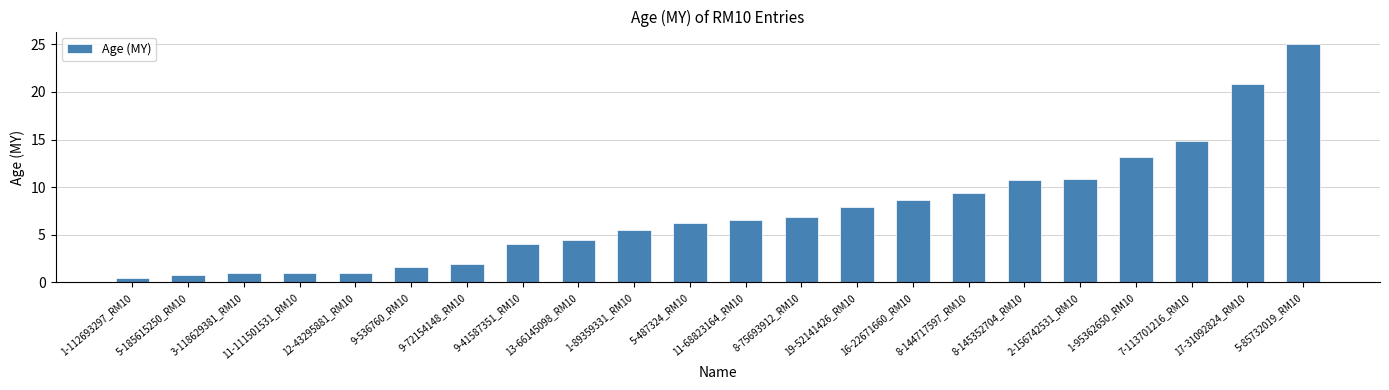

What is the sum of the values at 8-144717597_RM10 and 1-95362650_RM10?

22.5